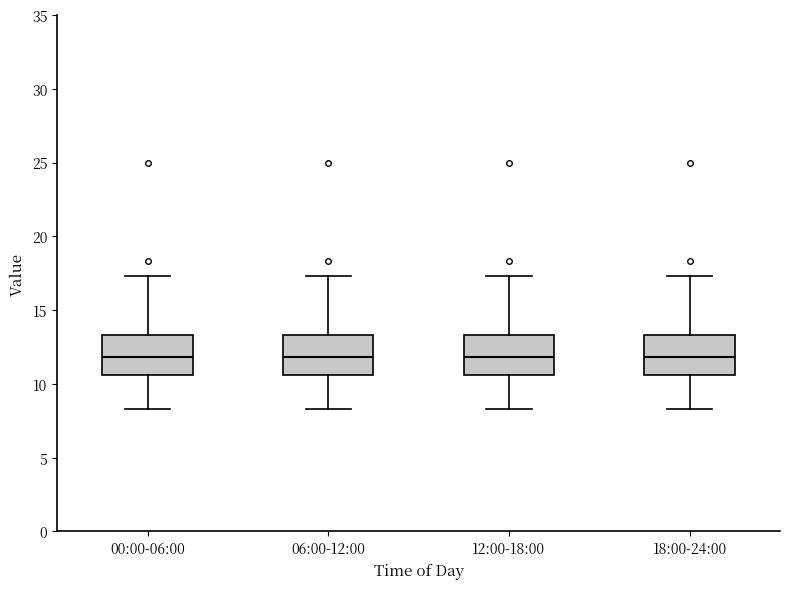

Reading left to right, read every box against the y-axis: the position of its median line, the range the box covers, and the ends of its whiskers. The values are not printed on the chart, so give them approximately, as read against the axis.

00:00-06:00: median 12.0, box 10.5 to 13.5, whiskers 8.5 to 17.5
06:00-12:00: median 12.0, box 10.5 to 13.5, whiskers 8.5 to 17.5
12:00-18:00: median 12.0, box 10.5 to 13.5, whiskers 8.5 to 17.5
18:00-24:00: median 12.0, box 10.5 to 13.5, whiskers 8.5 to 17.5